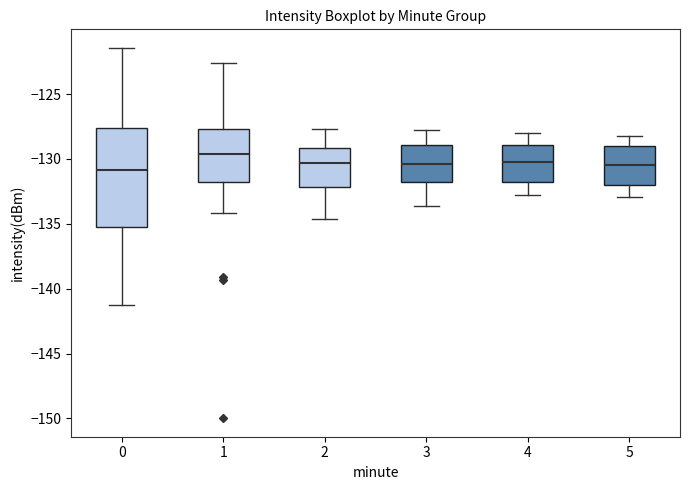

Where does the lower whisker of the box at x = 0 end on the y-axis? The values are not printed on the chart, so give them approximately, as read against the axis.

-141.5